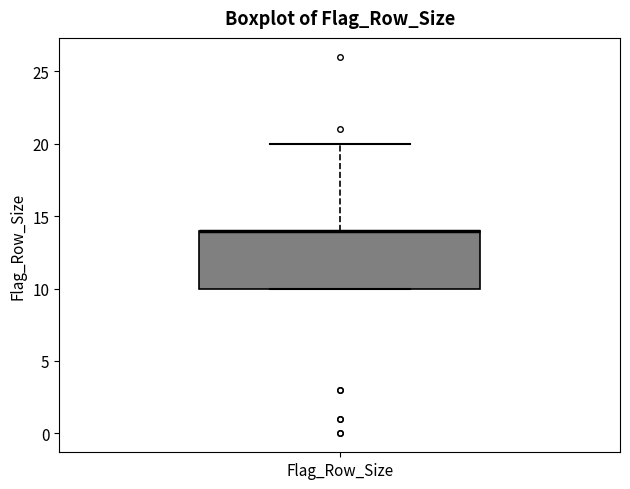

Transcribe this box plot: give where the median line is, the range the box spans, and where the two whiskers end, as read against the y-axis. The values are not printed on the chart, so give them approximately, as read against the axis.

median 14 (drawn on the box's upper edge), box 10 to 14, whiskers 10 to 20